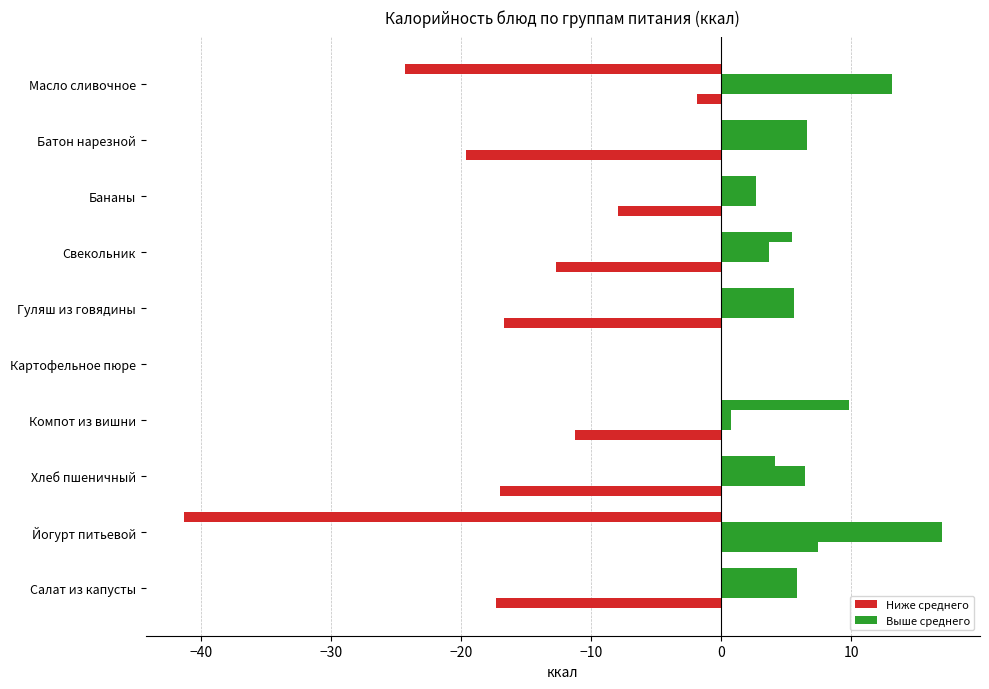

How many series are shown in this chart?

4